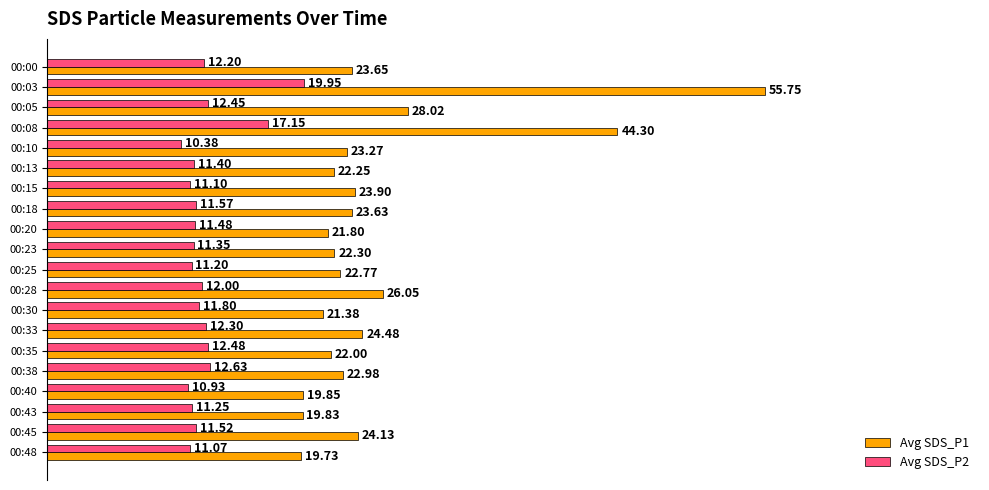

Which series has the widest spread of values?

Avg SDS_P1